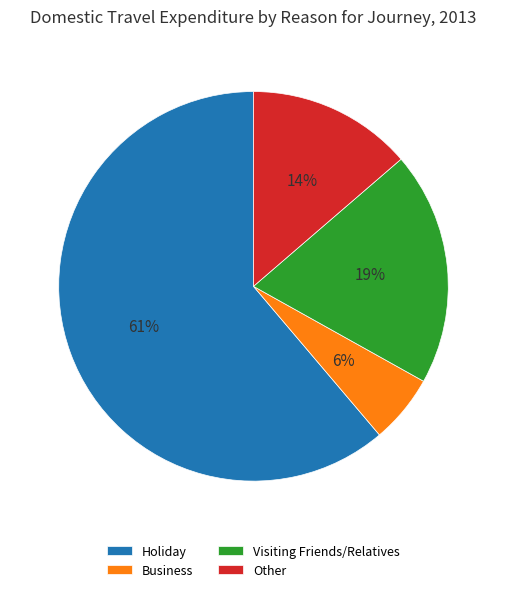

Between Business and Other, which is larger?

Other